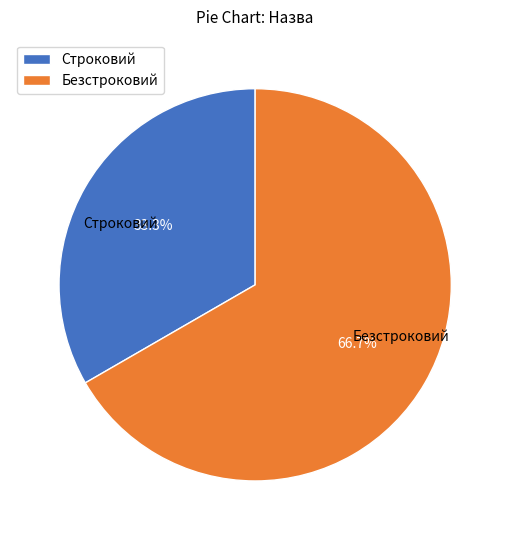

Which slice represents more than half of the pie?

Безстроковий